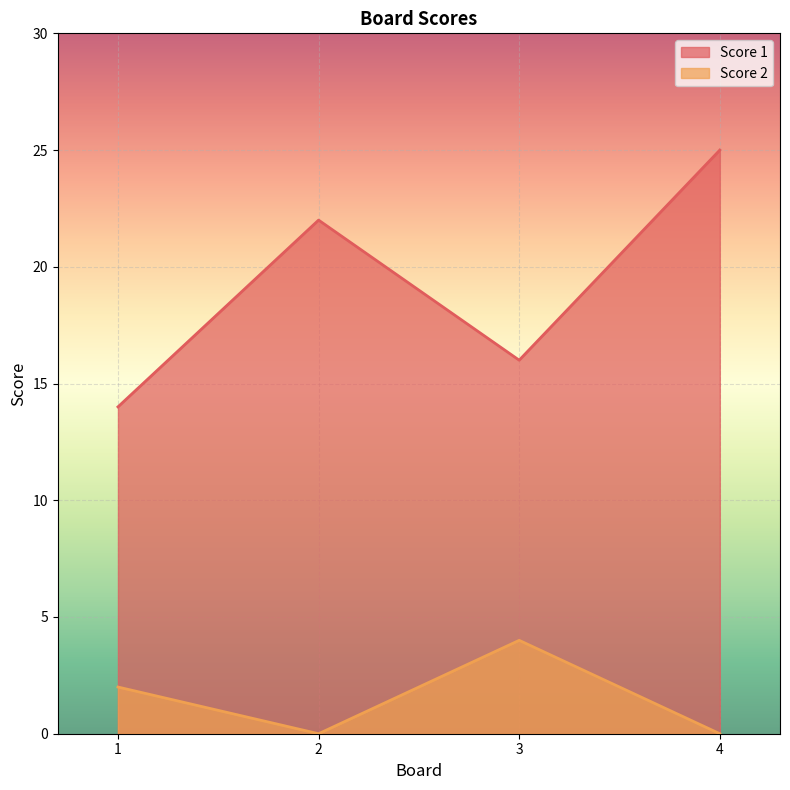

What value does the Score 2 series have at 3?

4